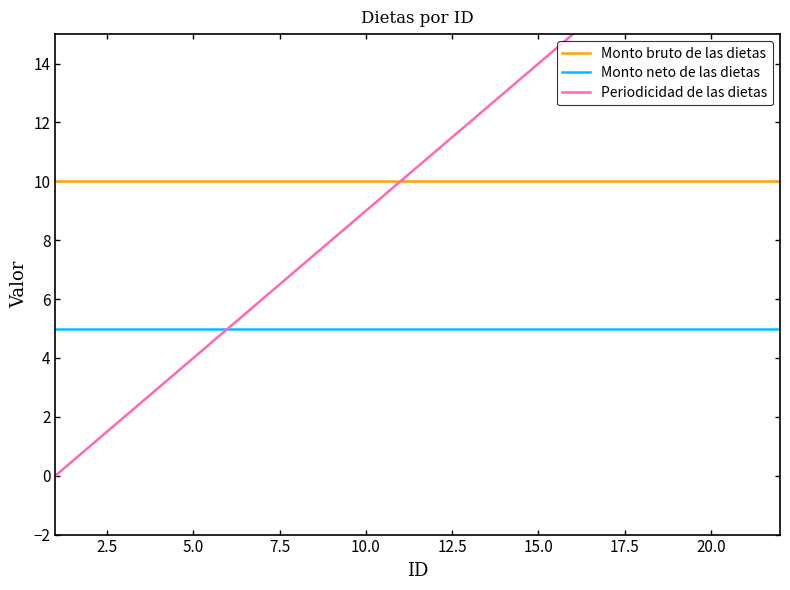

Which series has the widest spread of values?

Periodicidad de las dietas